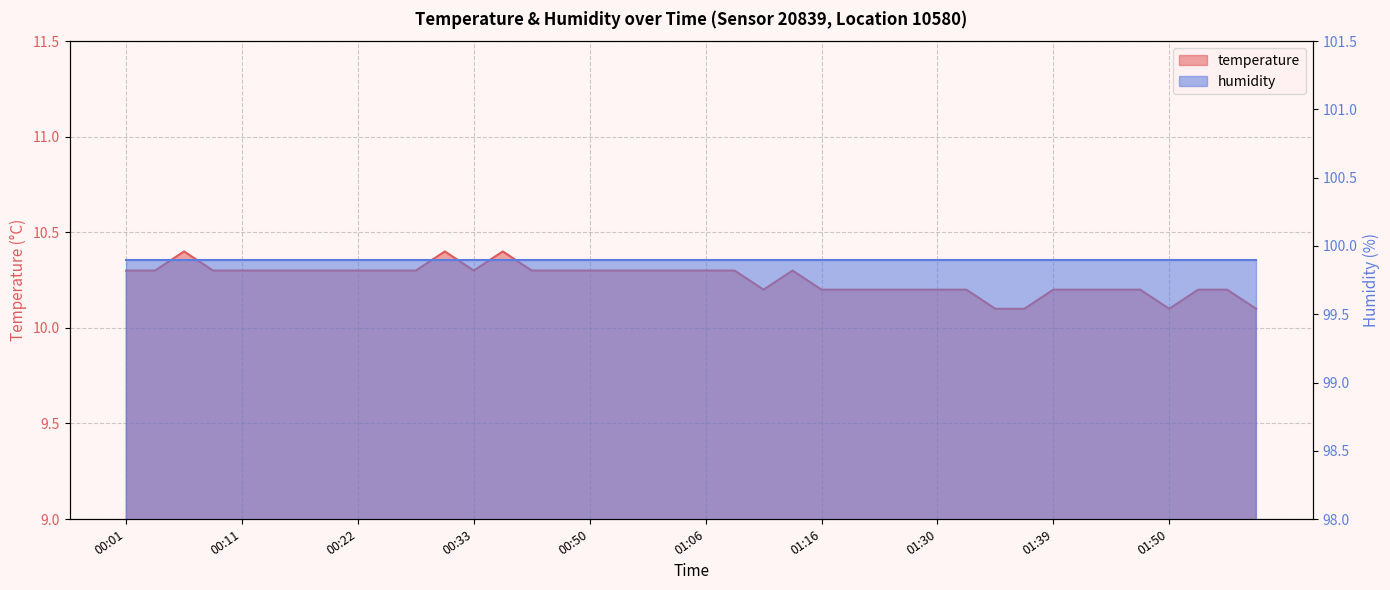

Approximately how many times larger is the value at 01:01 compared to 01:55?

1.0